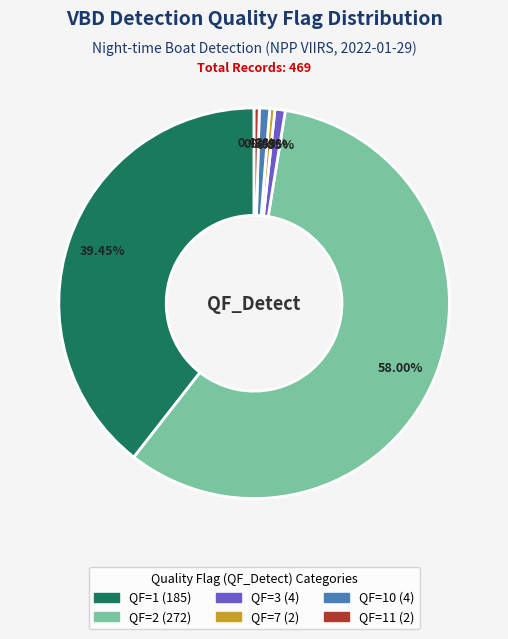

How many segments does this pie chart have?

6